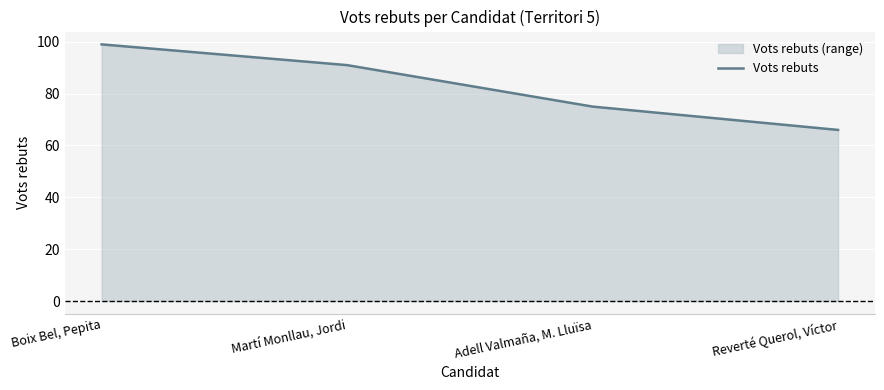

What is the minimum value shown in the chart?

66